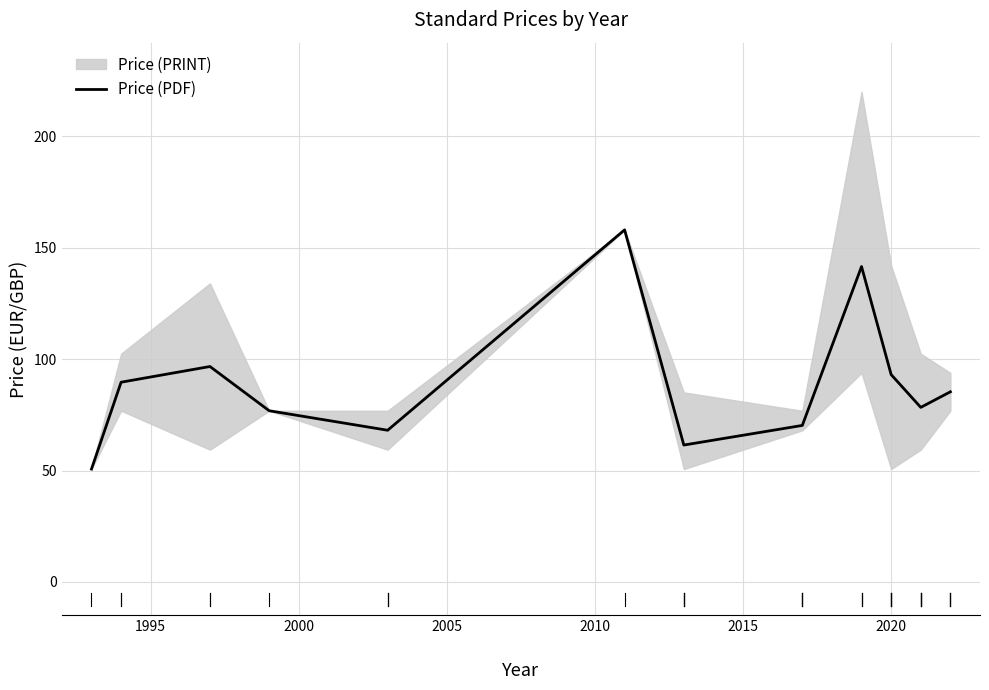

How many interior local peaks (higher than both neighbors) does the data have?

3